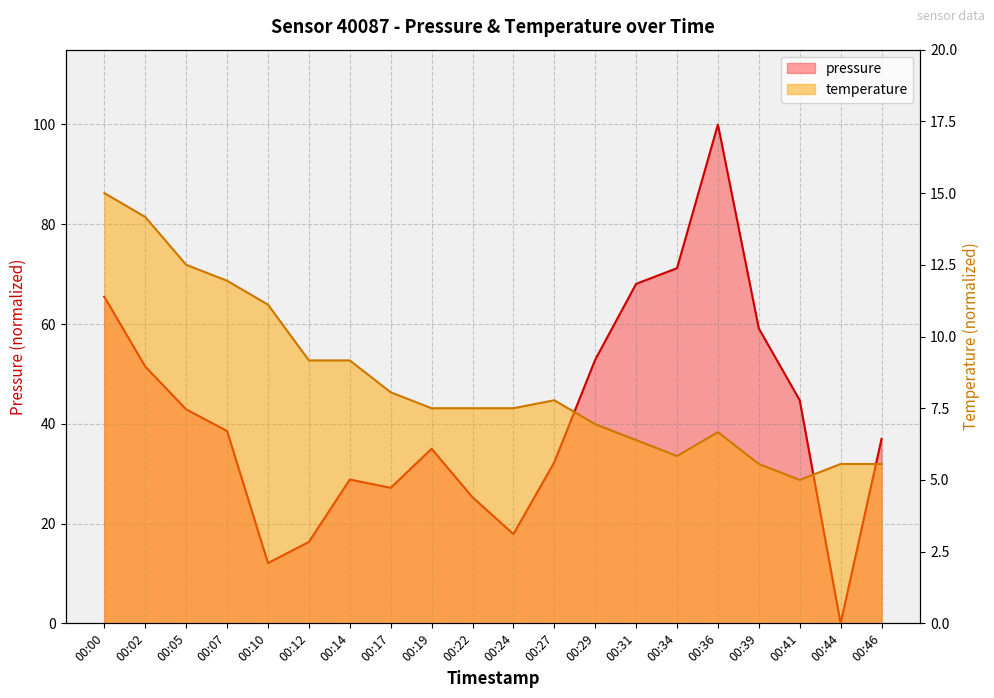

Reading right to left, list all the values displayed in this chart.

pressure: 37.0	0.0	44.7	59.1	100.0	71.2	68.1	52.9	32.3	17.9	25.3	35.0	27.2	28.8	16.3	12.1	38.6	42.9	51.5	65.4
temperature: 5.6	5.6	5.0	5.6	6.7	5.8	6.4	6.9	7.8	7.5	7.5	7.5	8.1	9.2	9.2	11.1	11.9	12.5	14.2	15.0